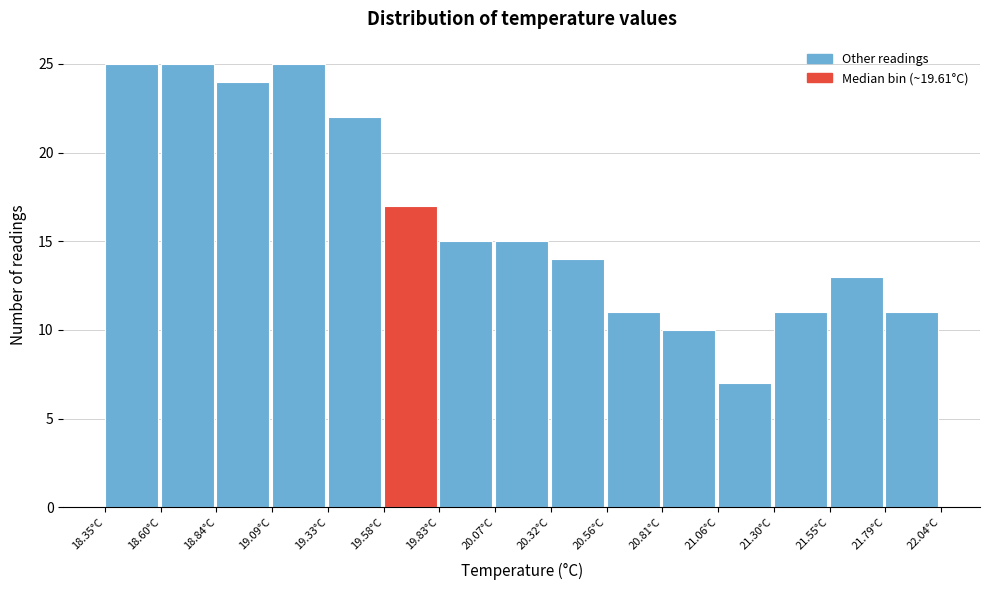

What is the height of the bar covering 19.85 to 20.05 on the x-axis? Neither the bar edges nor the heights are printed on the chart, so give them approximately, as read against the axes.

15